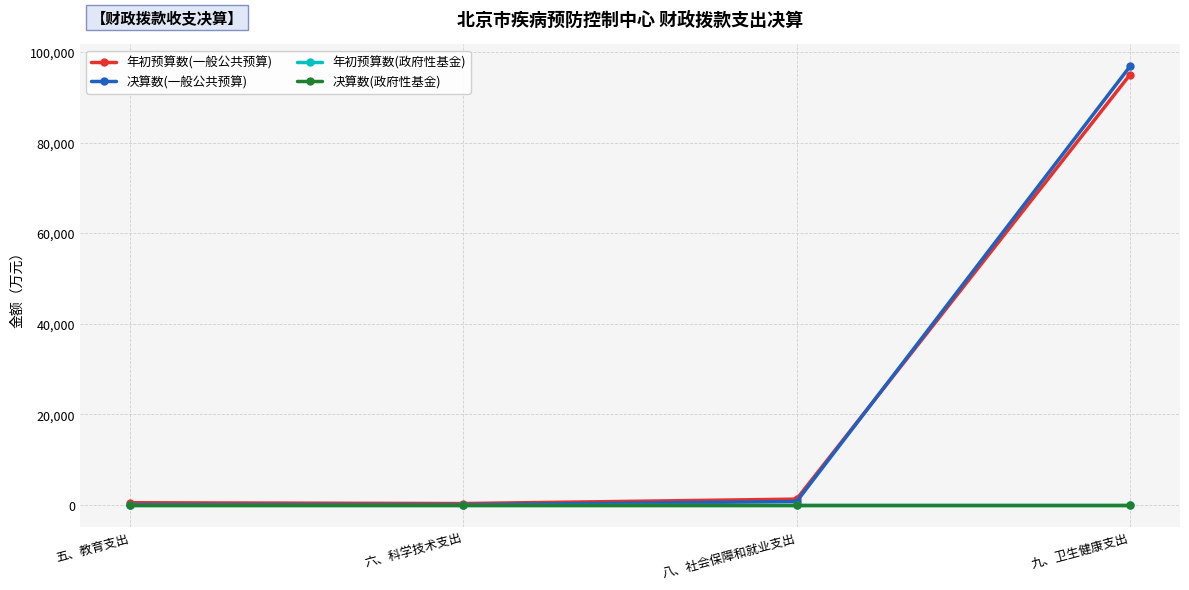

Does the chart display data point markers on the line(s)?

Yes